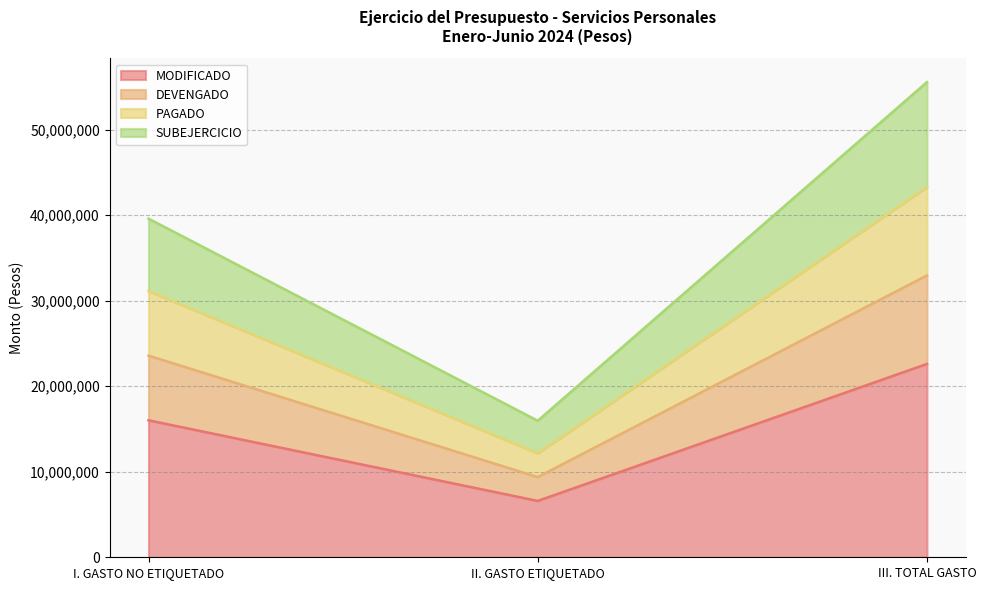

How many lines are shown in the chart?

4